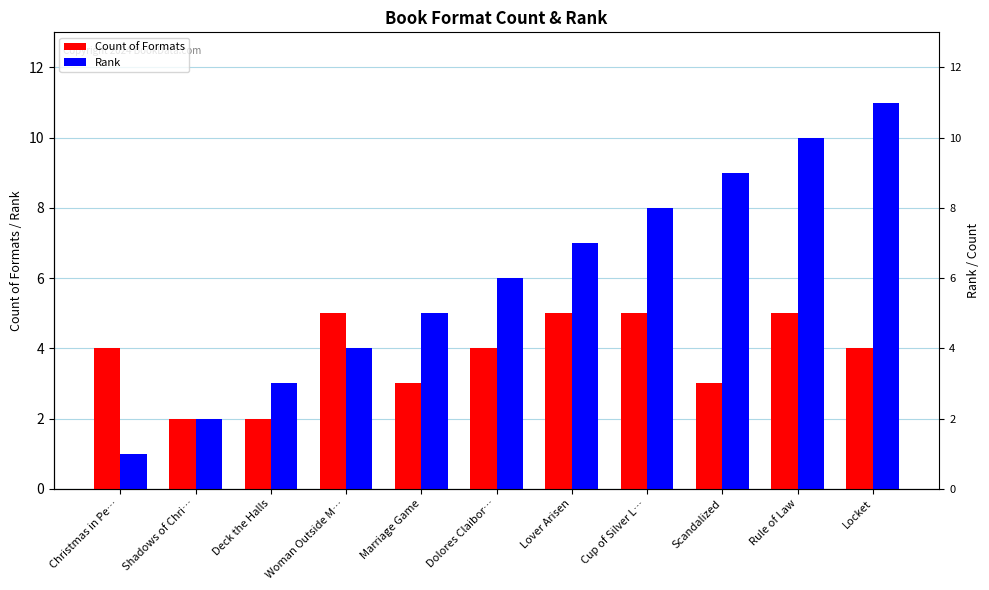

Is it true that Rank equals 4 at Rule of Law?

False